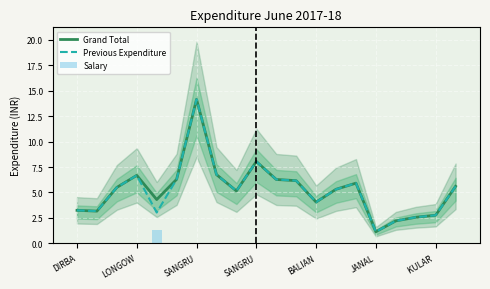

Which series has the widest spread of values?

Grand Total